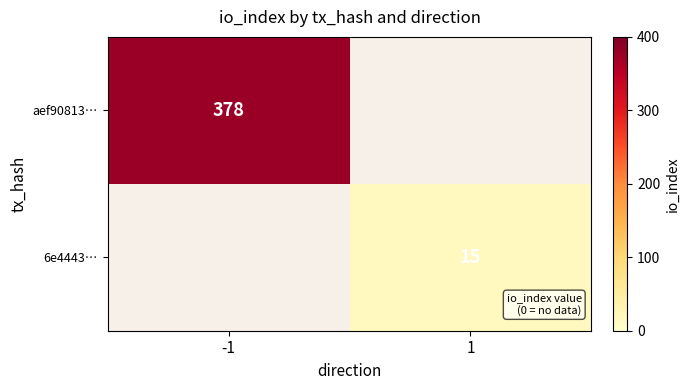

Is it true that aef90813… equals 147 at -1?

False